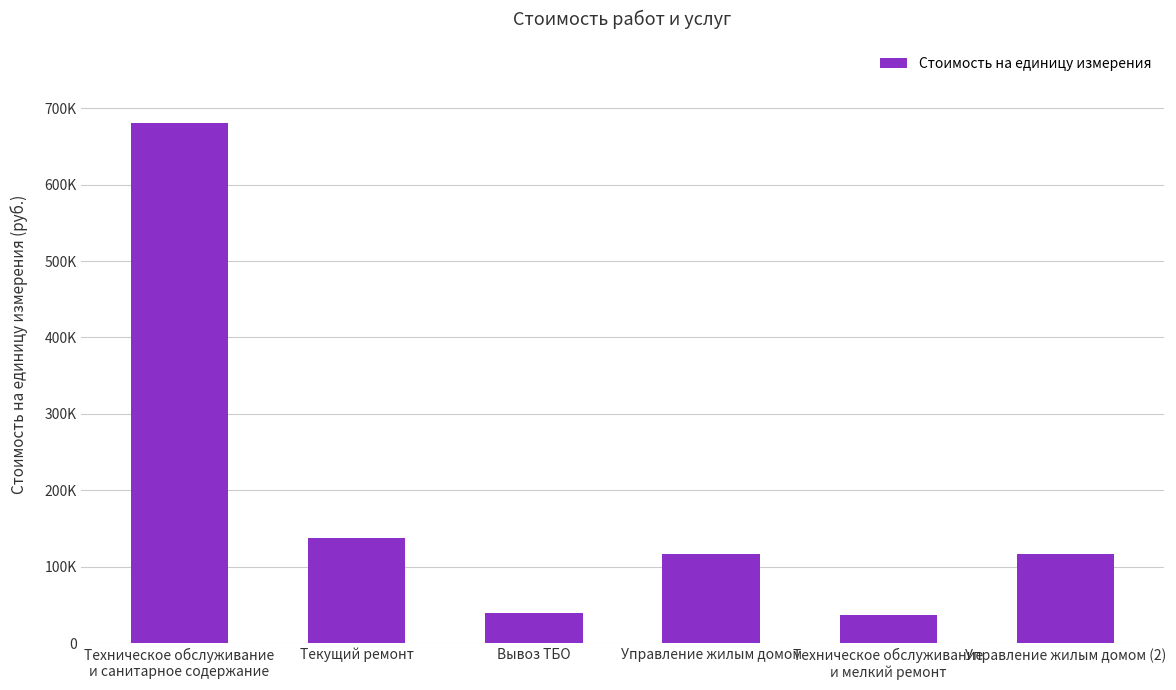

What is the sum of the values at Техническое обслуживание
и мелкий ремонт and Техническое обслуживание
и санитарное содержание?

717321.7